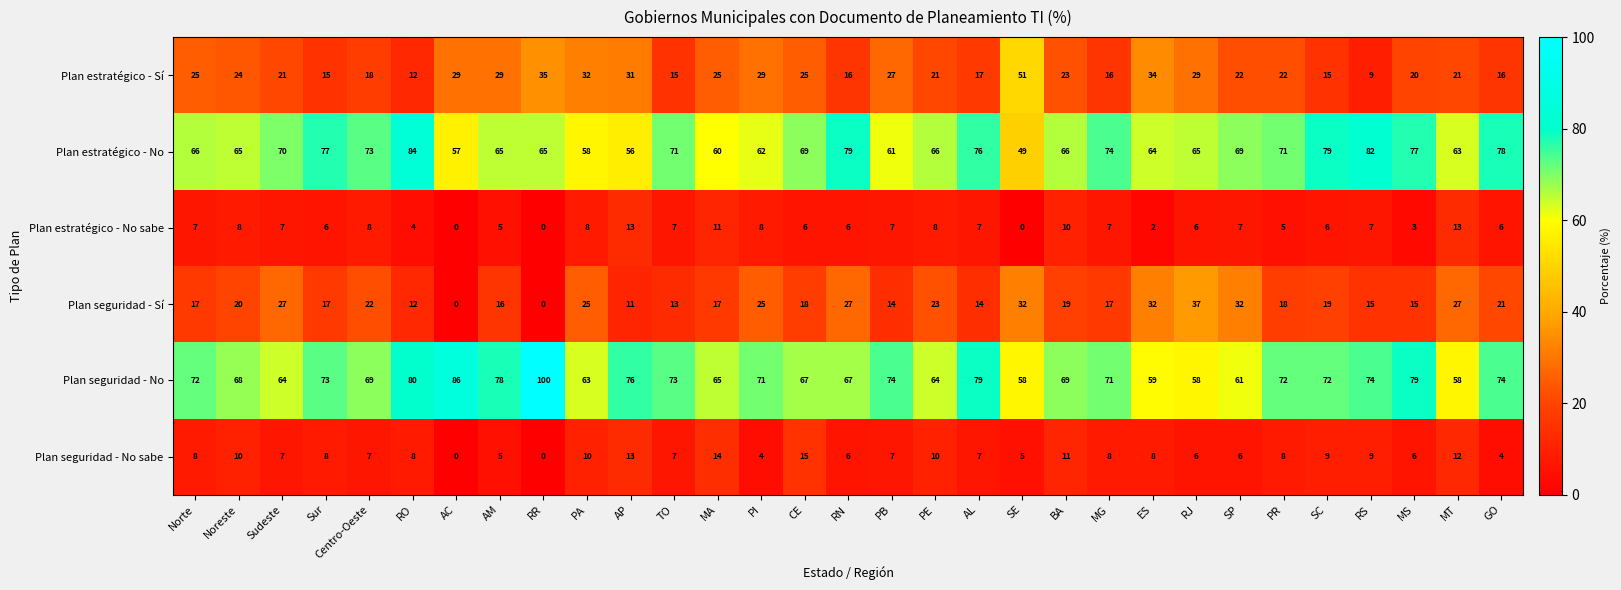

What is the difference between the highest and lowest values at MT?

51